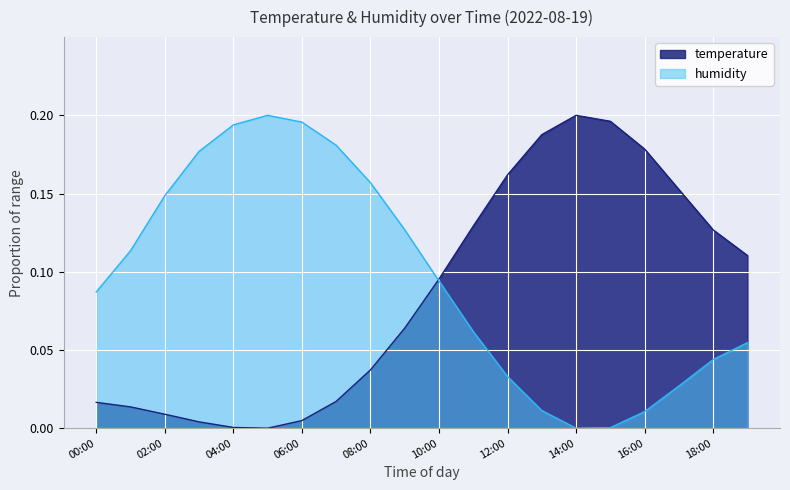

Which label corresponds to the largest value in the chart?

14:00